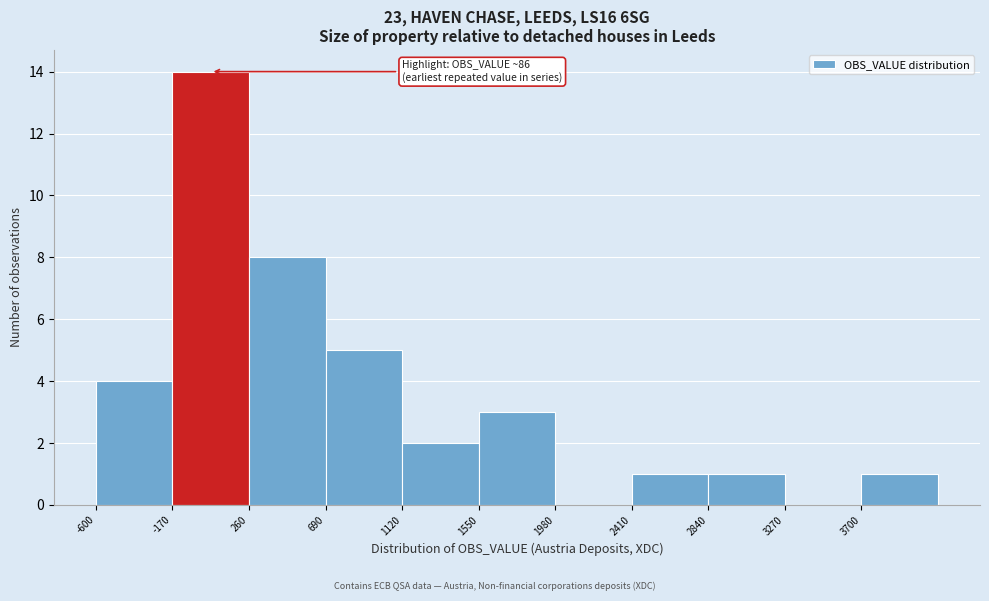

Which range on the x-axis has the tallest bar?

-170 to 260